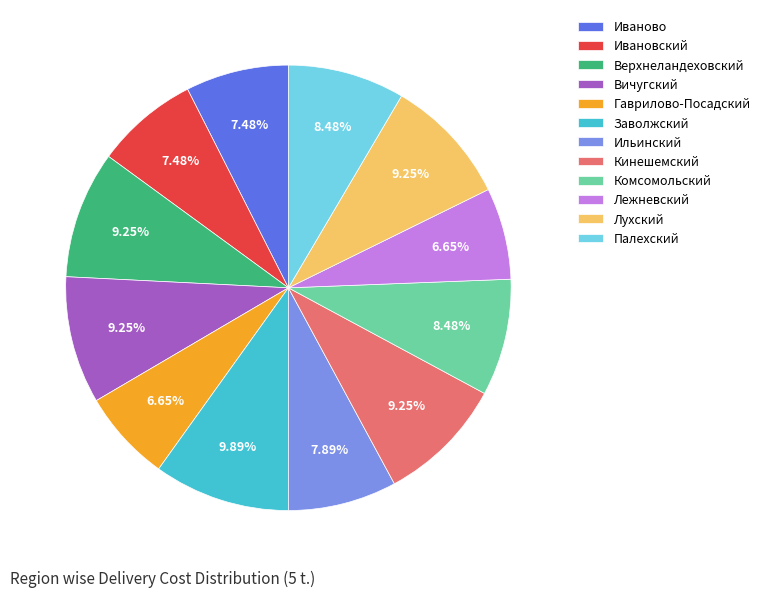

To the nearest percent, what percentage of the pie is Лухский?

9%